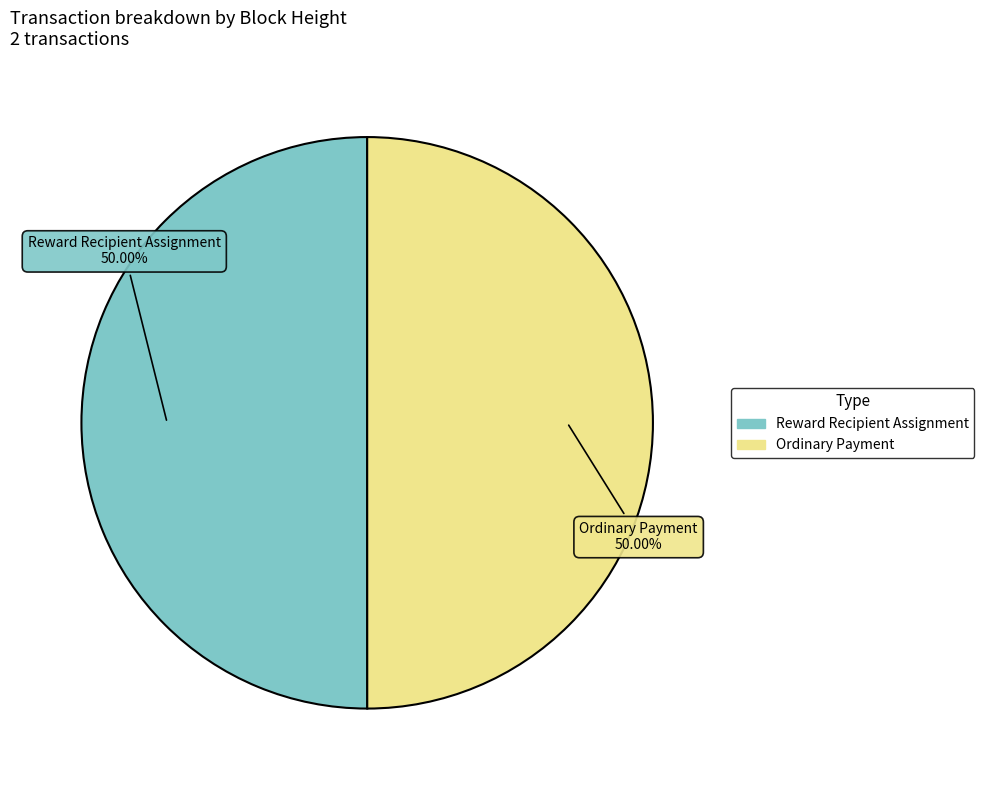

To the nearest percent, what is the average slice percentage?

50%